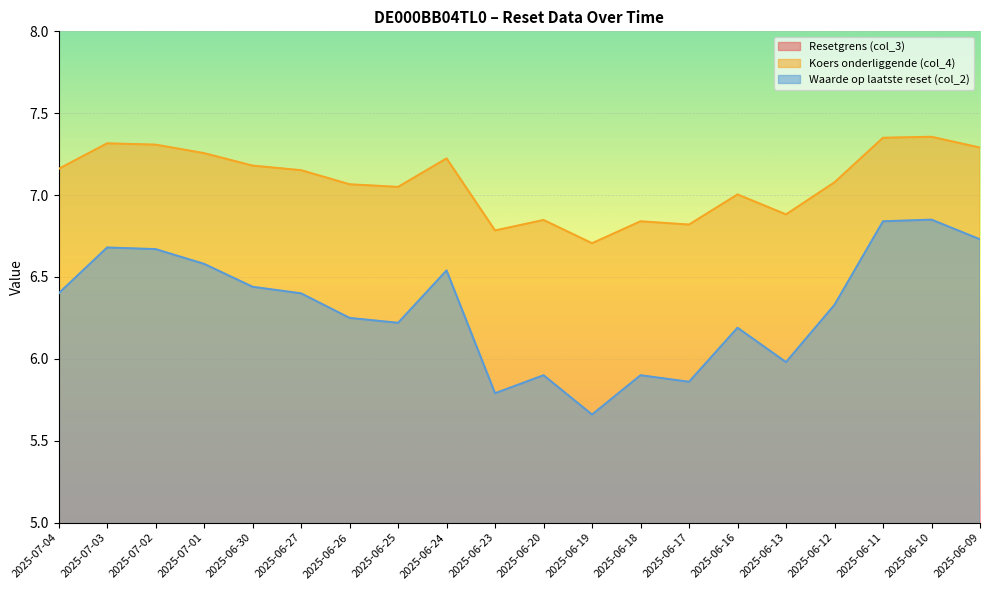

What is the label of the 15th point from the left?

2025-06-16